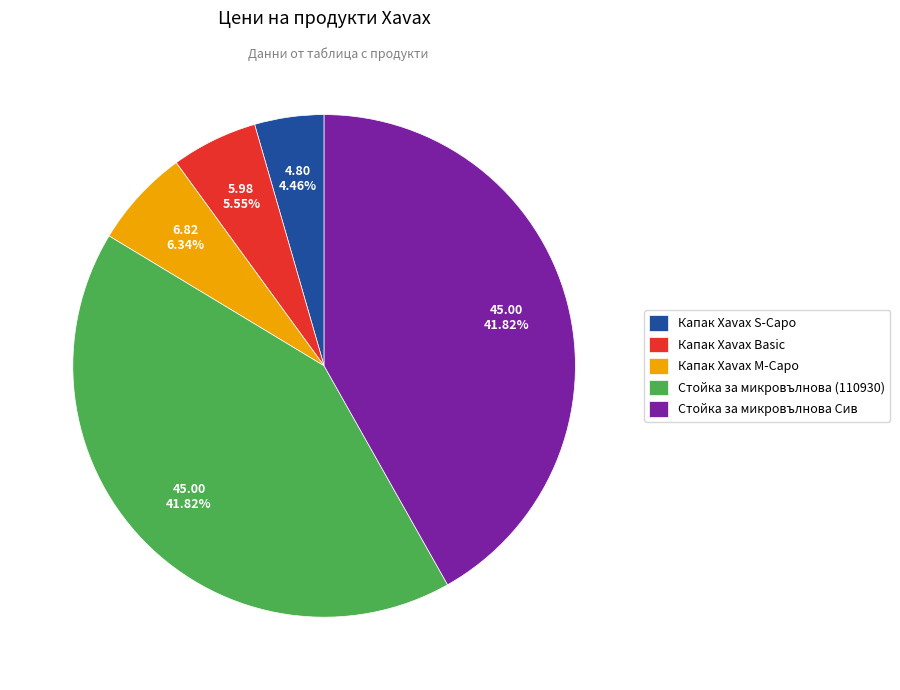

Do Стойка за микровълнова (110930) and Капак Xavax M-Capo together represent more than half of the pie?

No